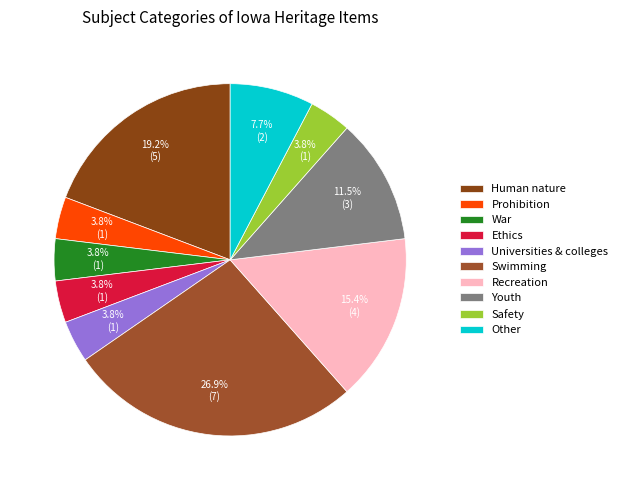

Which slice is the smallest?

Prohibition